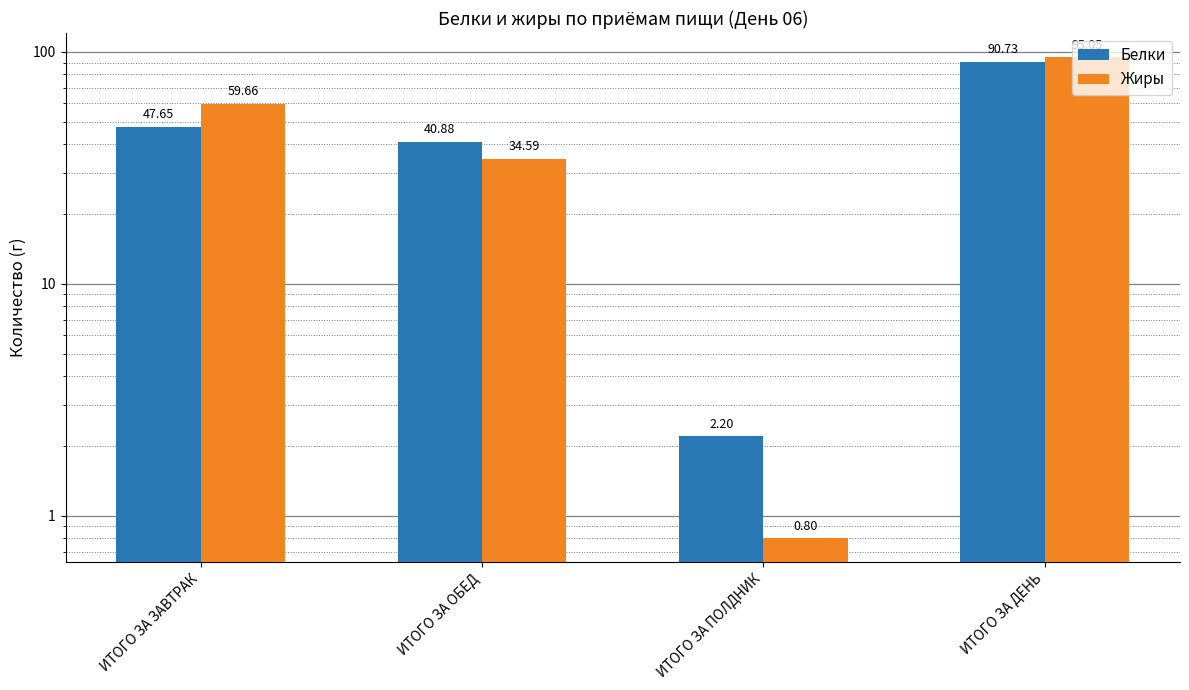

Read the Жиры value at ИТОГО ЗА ОБЕД.

34.6